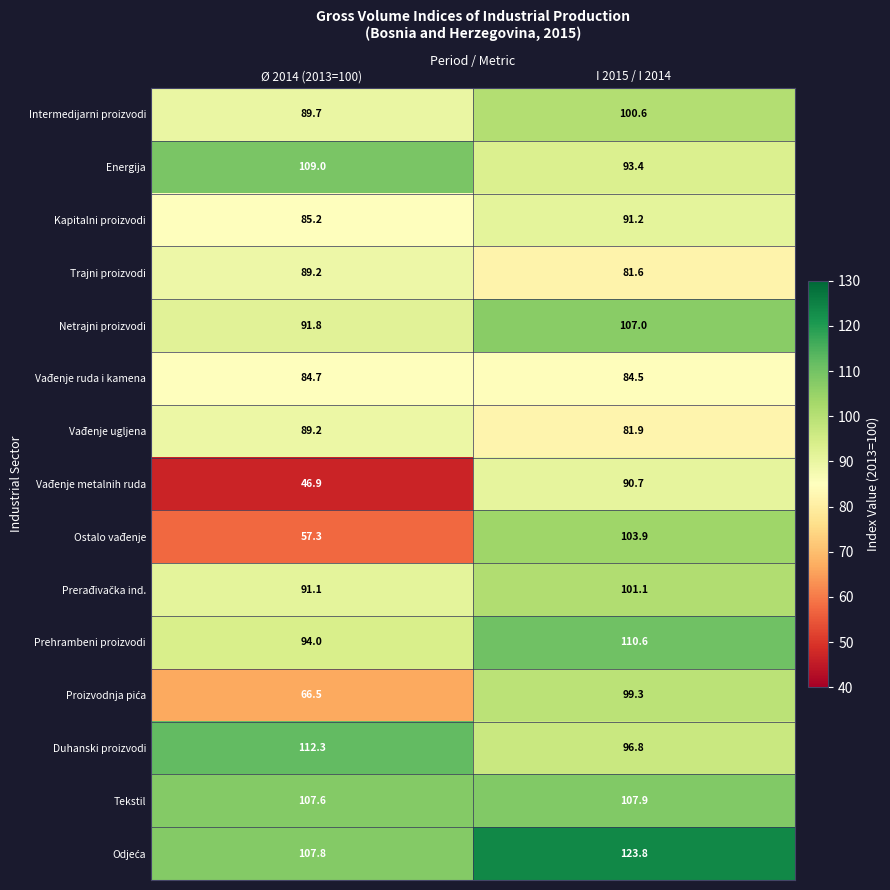

Which series changed the most between Ø 2014 (2013=100) and I 2015 / I 2014?

Ostalo vađenje